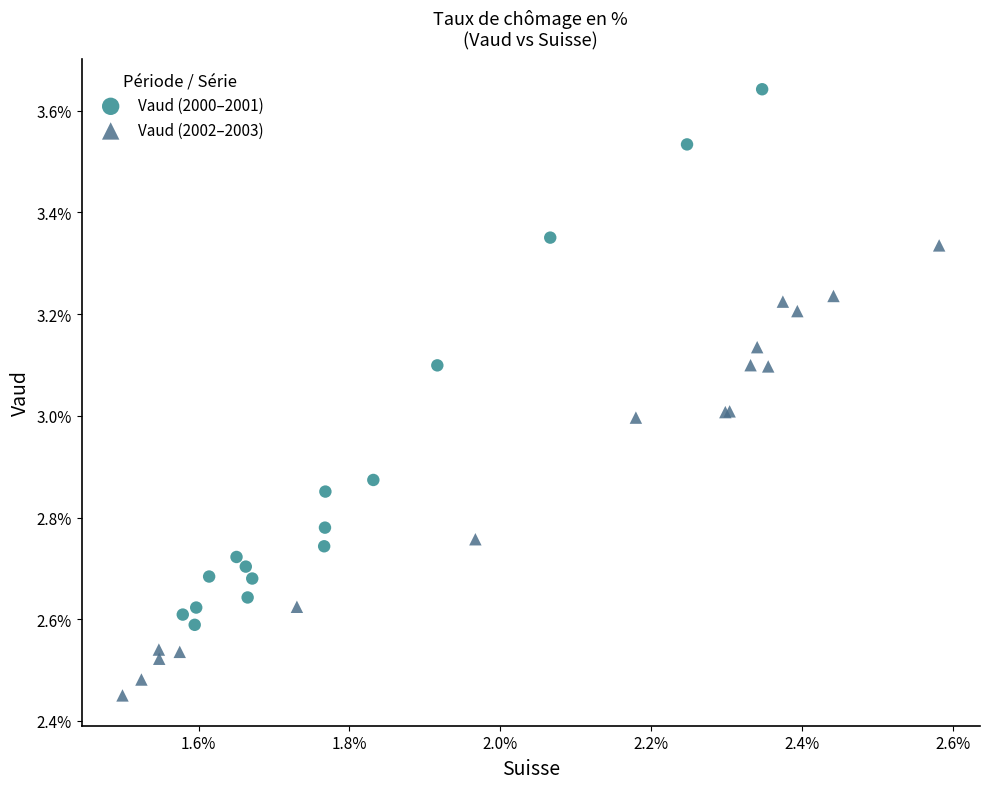

Which series has the widest spread of Y values?

Vaud (2000–2001)